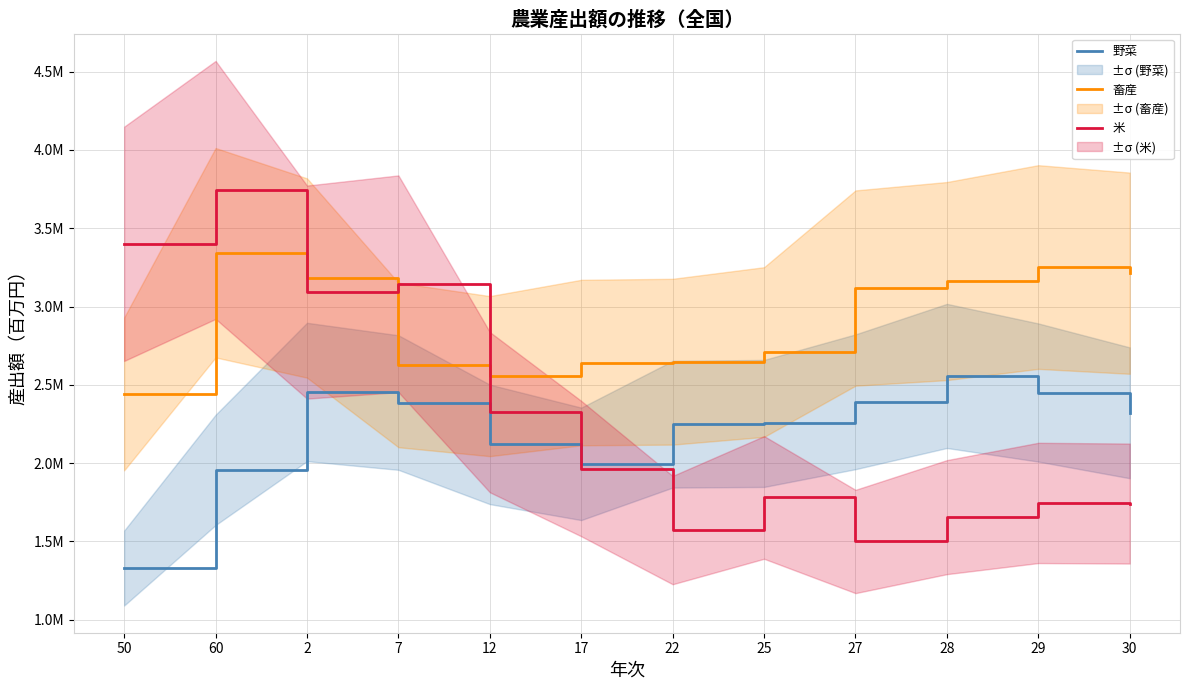

Is this an area chart (filled region under the line)?

No